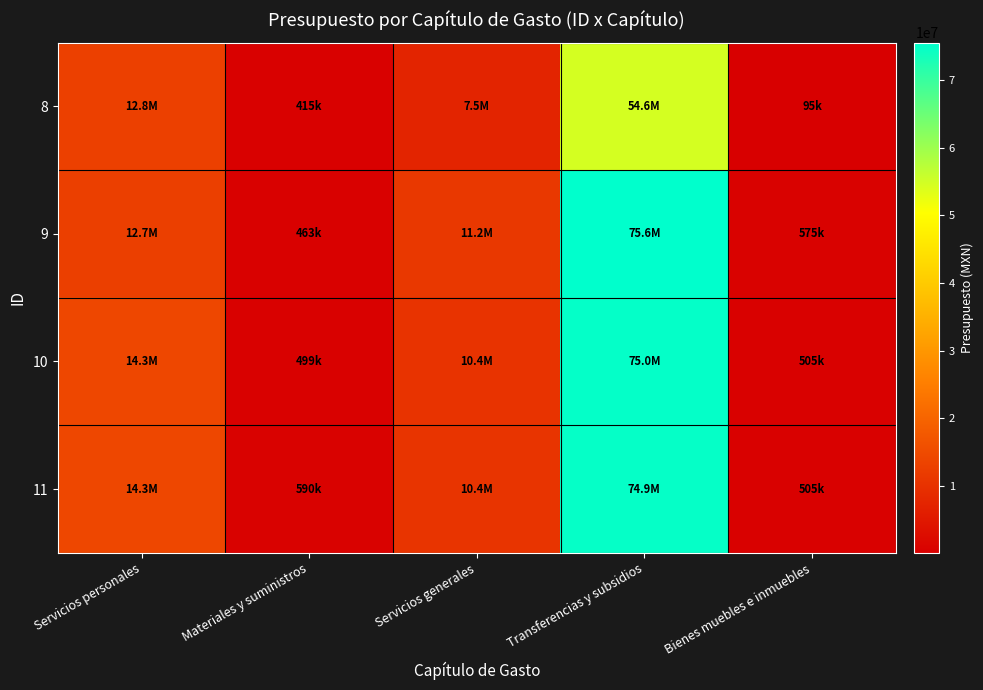

At which category does the chart reach its minimum across all series?

Bienes muebles e inmuebles